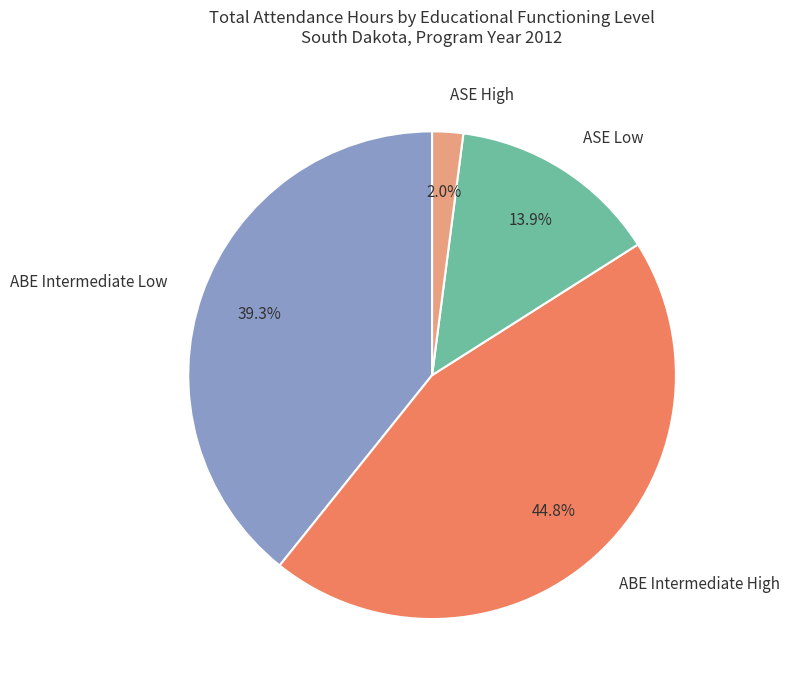

The ABE Intermediate High slice represents 45% of the pie. True or false?

True